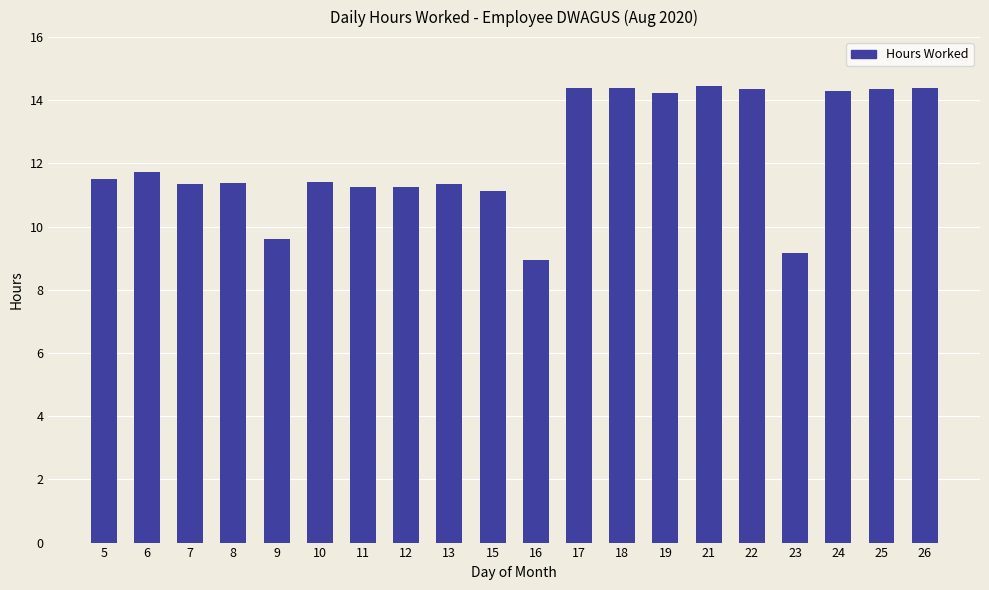

True or false: the data shows 2.8 at 6.

False